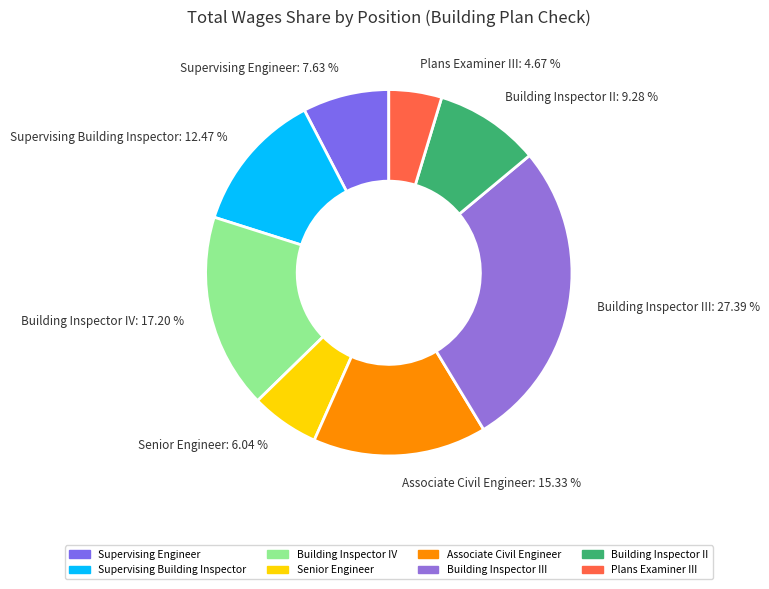

Is the sum of Building Inspector III: 27.39 % and Senior Engineer: 6.04 % greater than half?

No